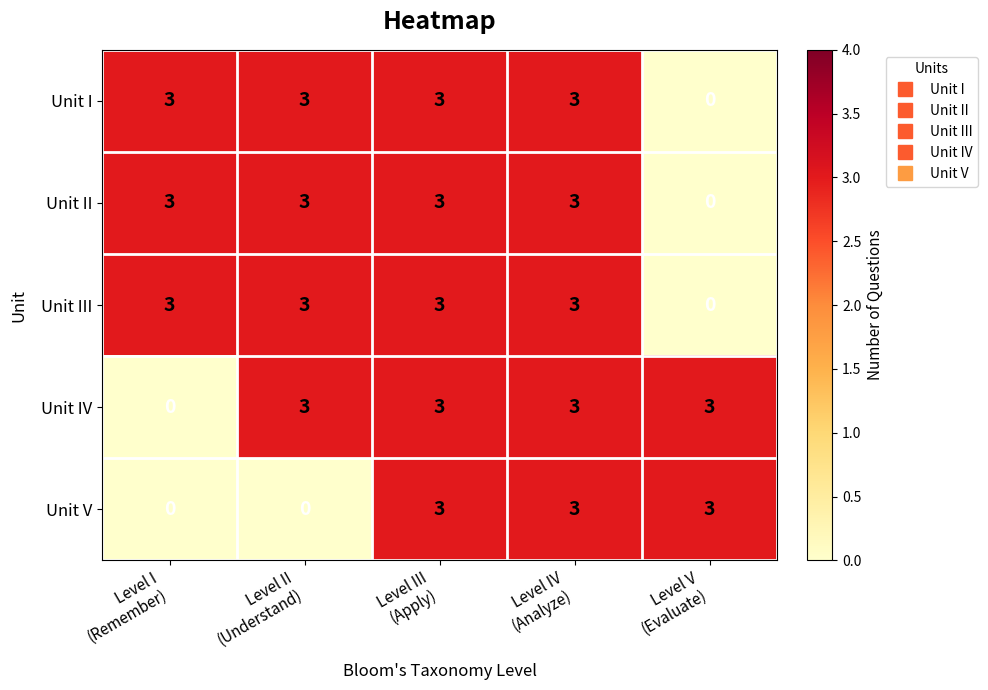

What is the total value across all series at Level III
(Apply)?

15